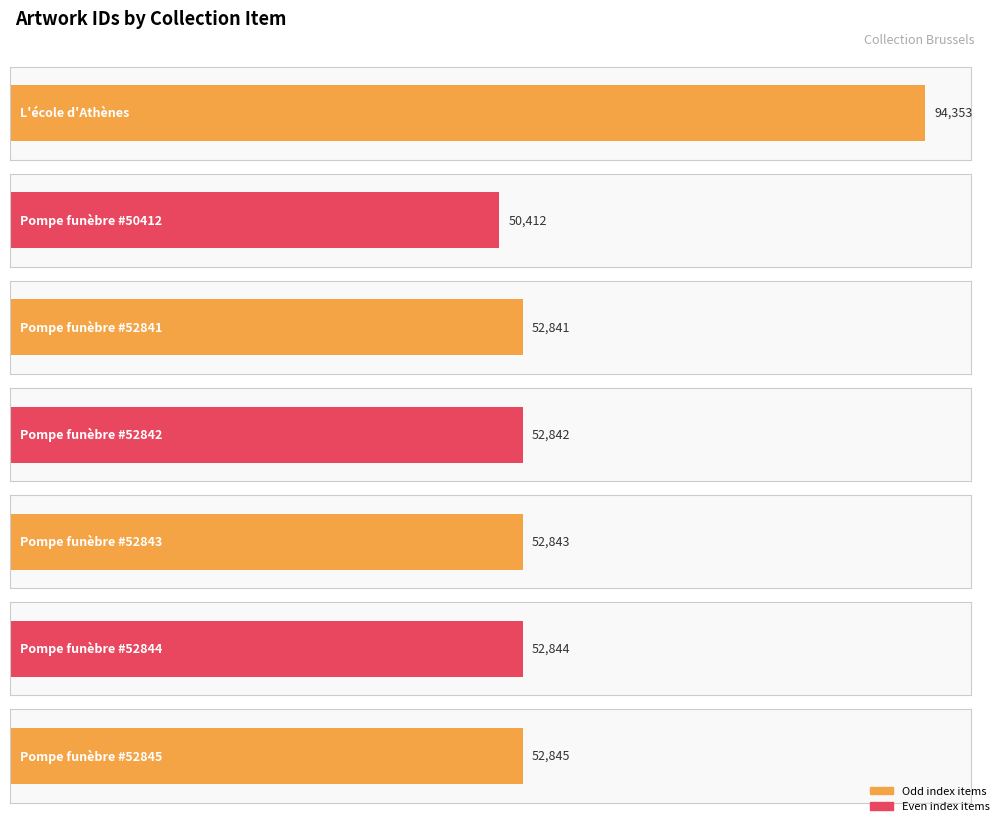

What is the maximum value shown in the chart?

94353